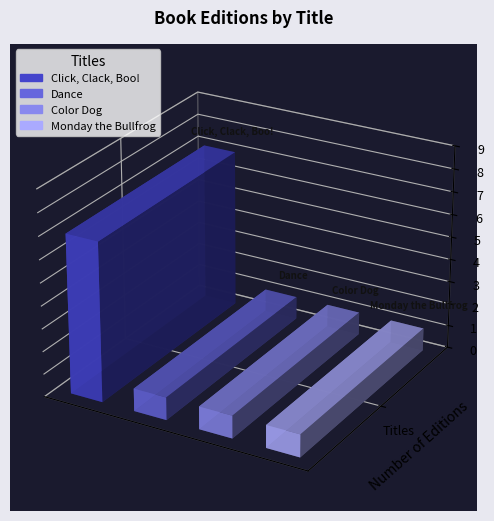

What is the difference between the maximum and minimum values?

6